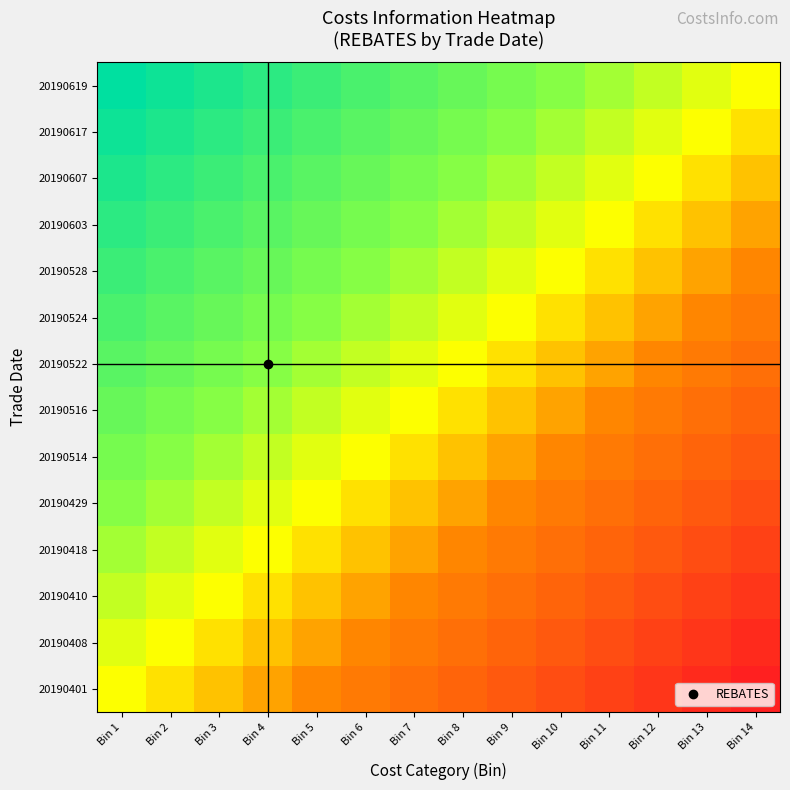

What is the greatest value displayed?

13